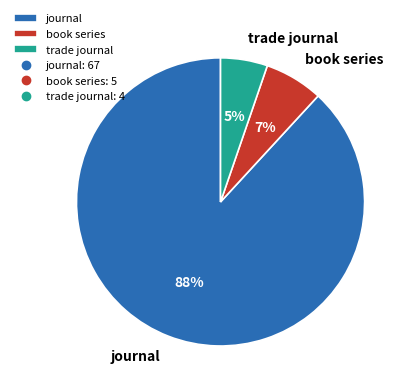

Does trade journal represent more than half of the total?

No